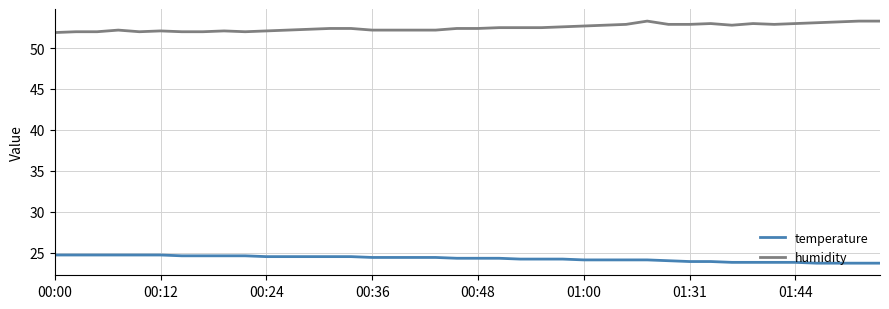

What is the difference between the second highest and minimum values in the temperature series?

1.0